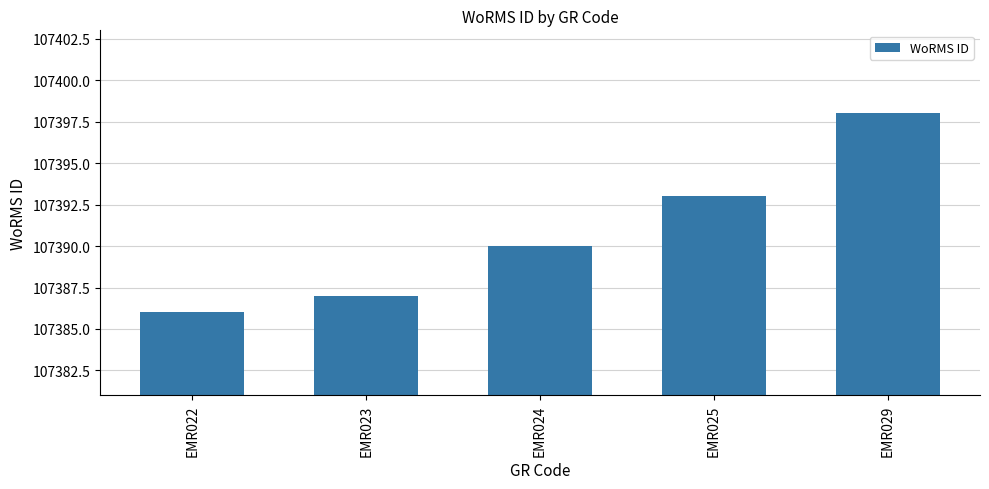

What is the value of the 4th bar from the left?

107393